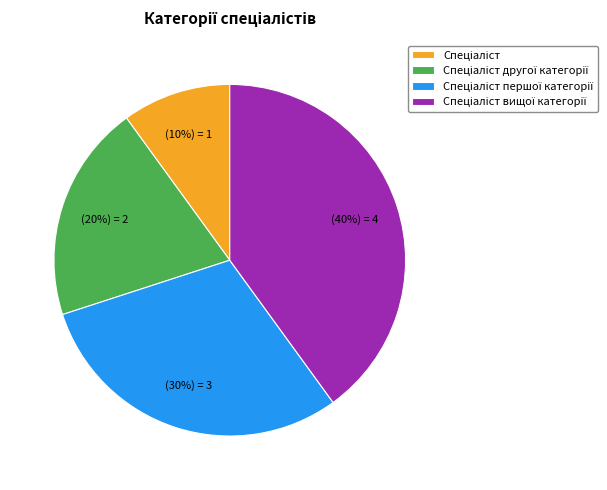

How many segments does this pie chart have?

4